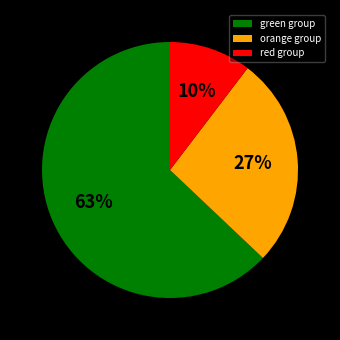

What is the ratio of the value at red group to the value at orange group?

0.4